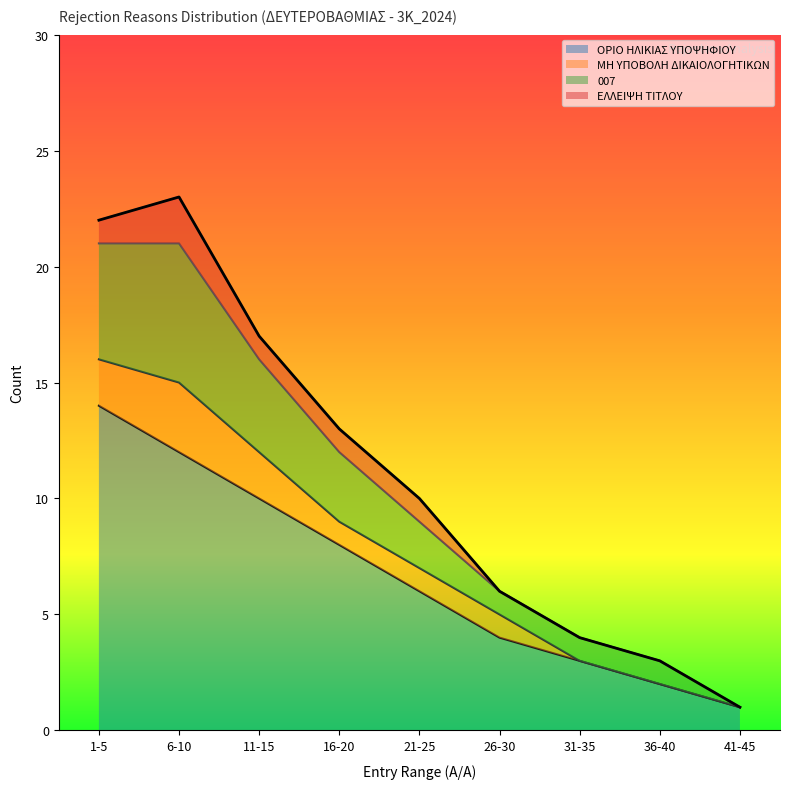

Which category has the highest value in the ΟΡΙΟ ΗΛΙΚΙΑΣ ΥΠΟΨΗΦΙΟΥ series?

1-5